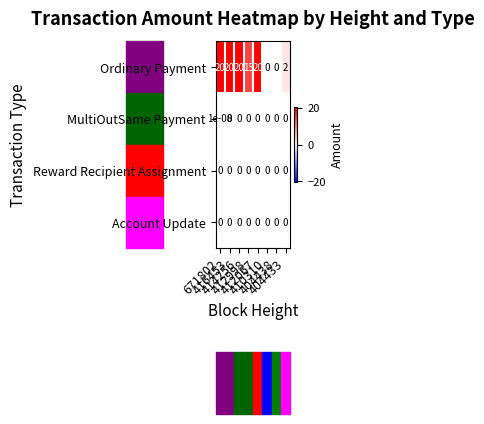

How many Ordinary Payment values are between 2 and 20?

6